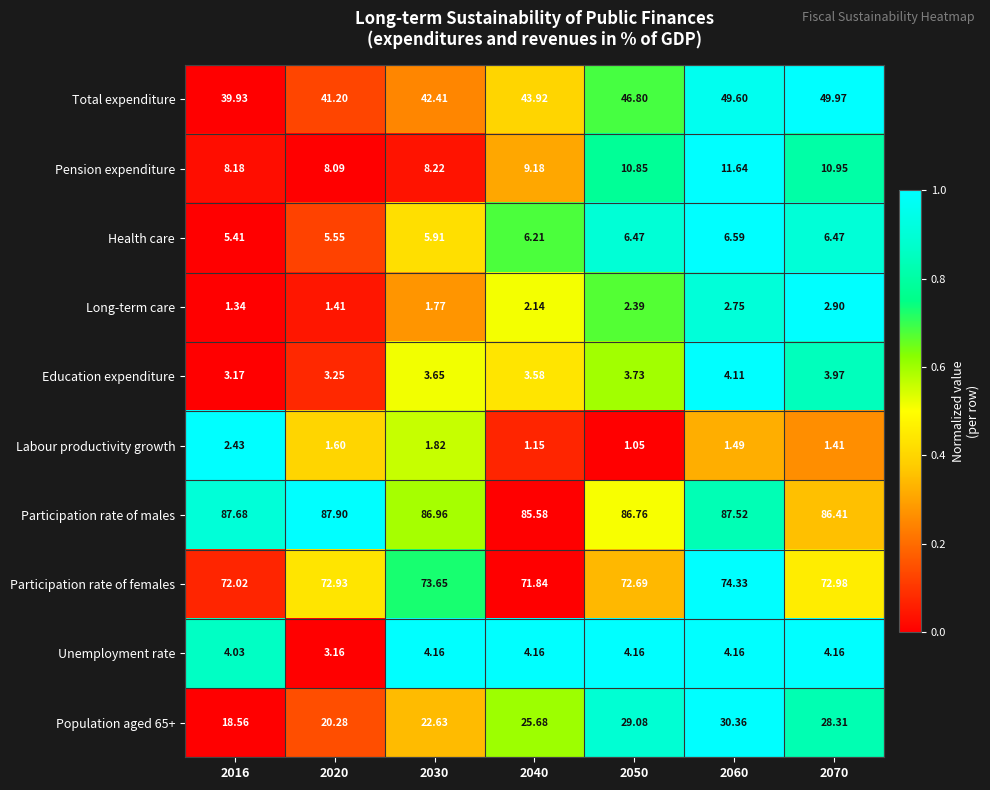

Which series has the largest total across all categories?

Participation rate of males